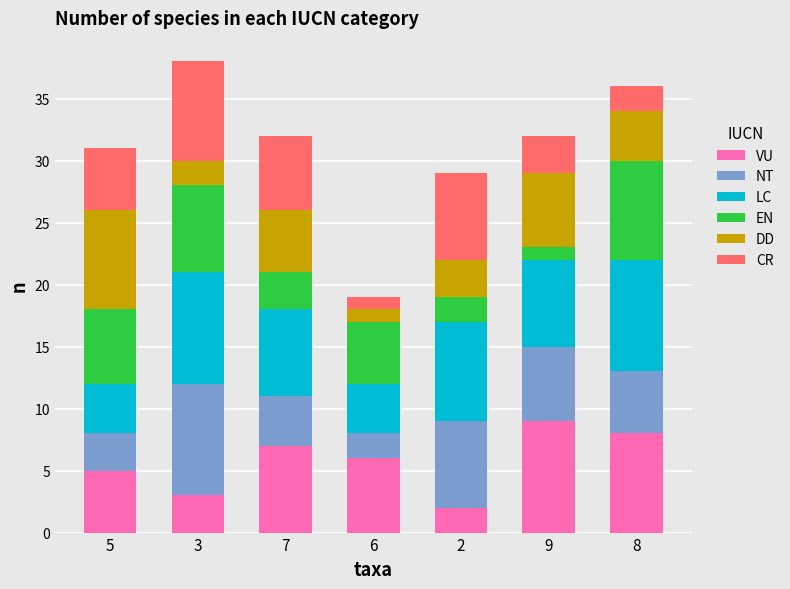

What is the total value across all series at 8?

36